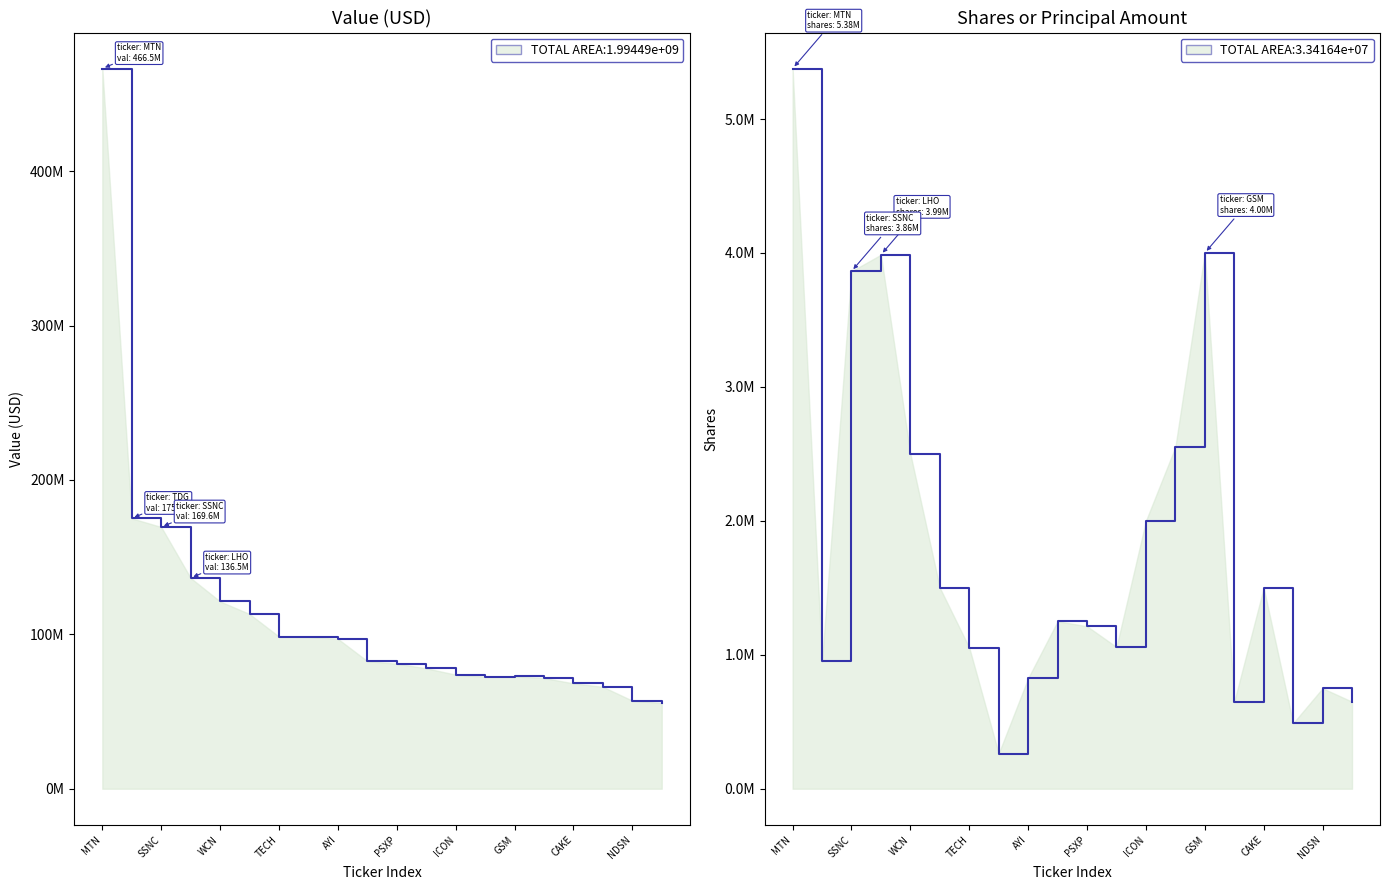

How many values in the Shares series are below 1250000?

10